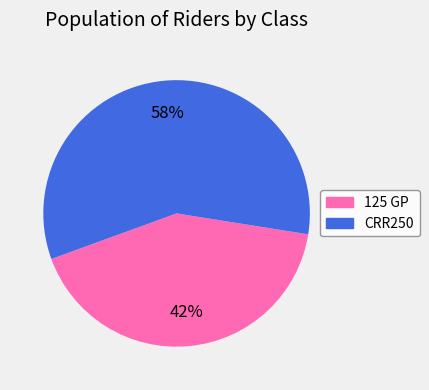

Which slice is the largest?

CRR250